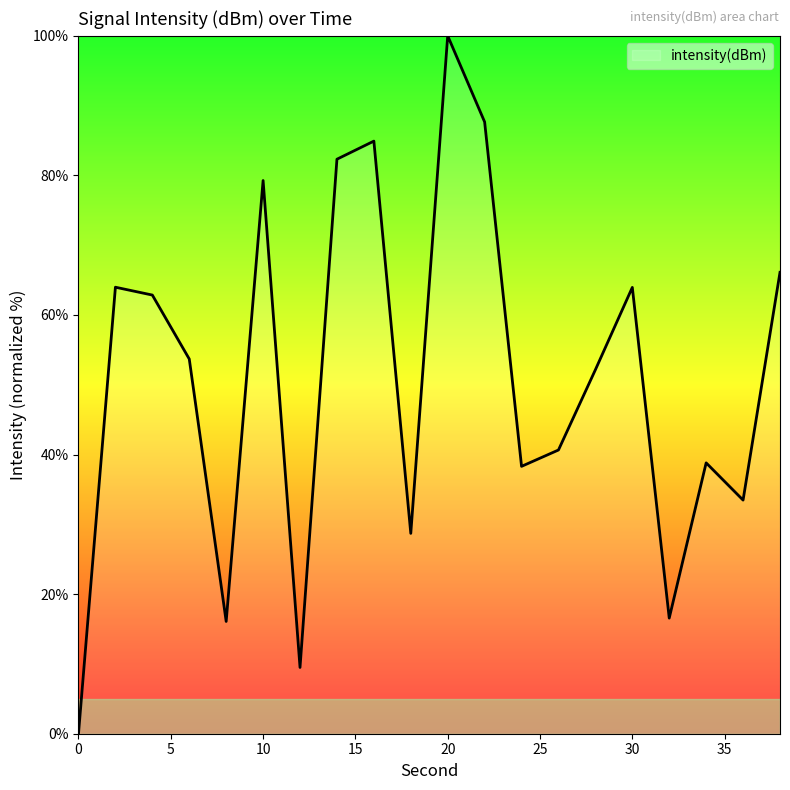

What is the maximum value shown in the chart?

100.0